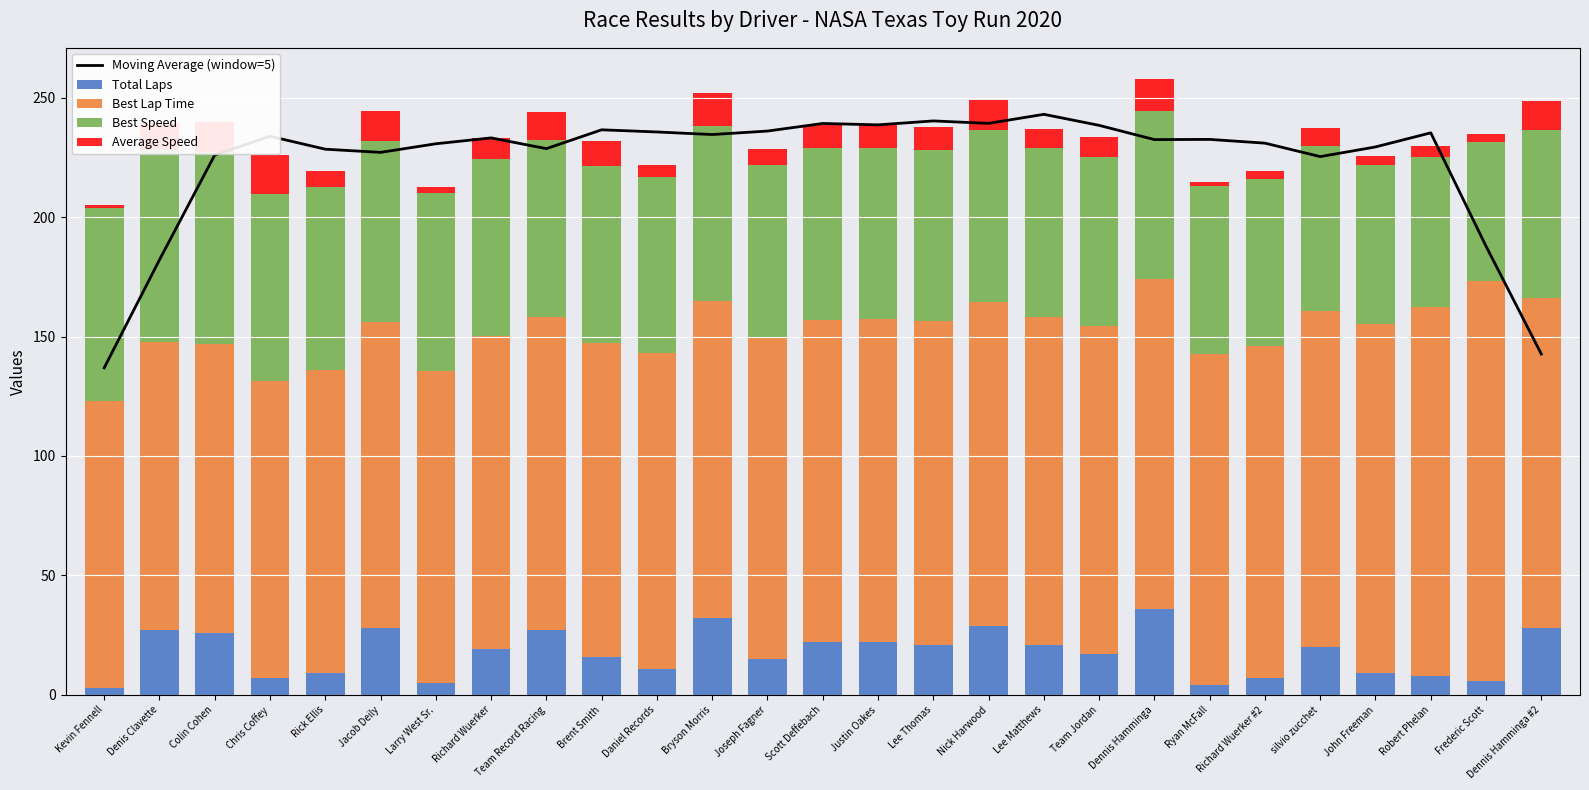

What is the label of the 9th bar from the right?

Team Jordan